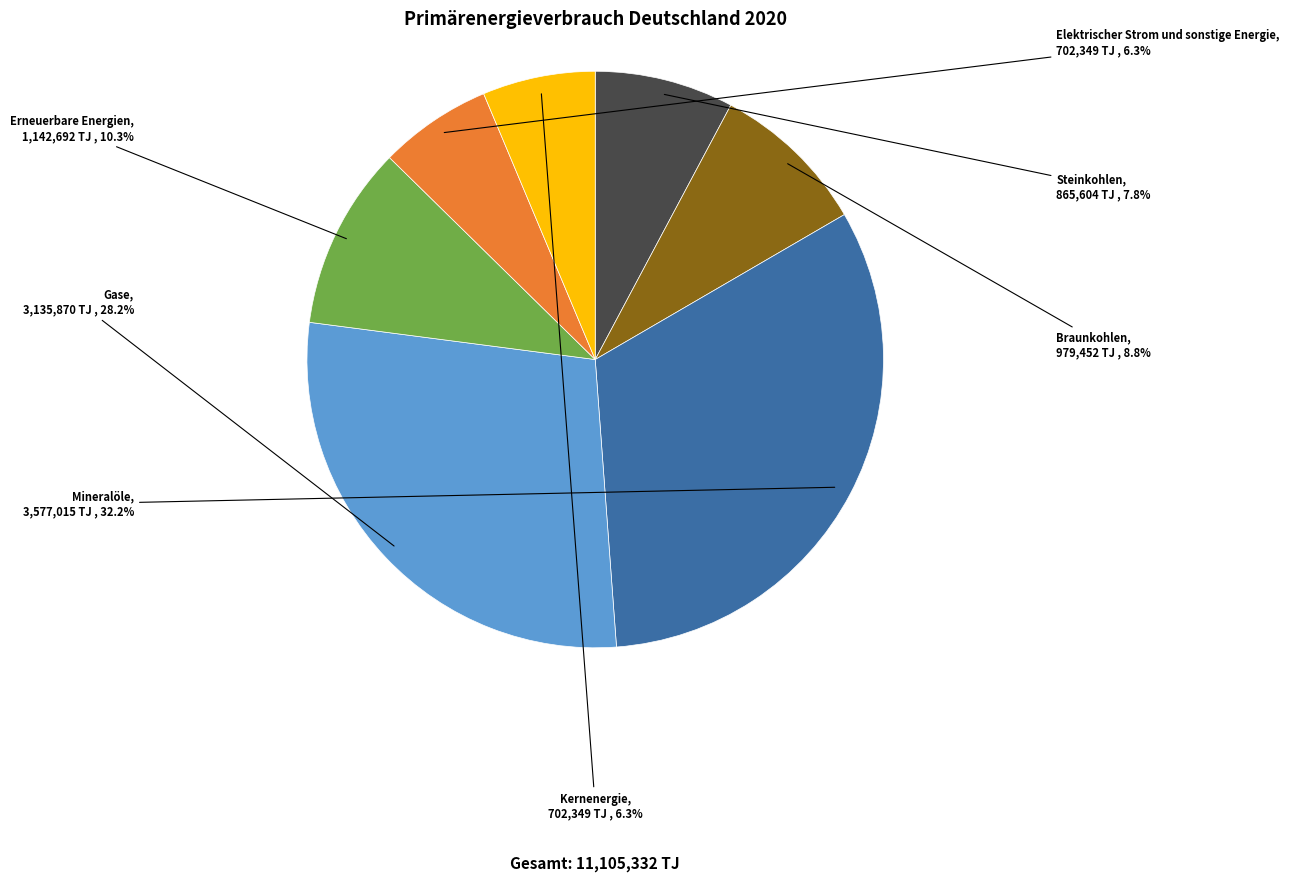

Which has a higher value, Elektrischer Strom und sonstige Energie or Mineralöle?

Mineralöle